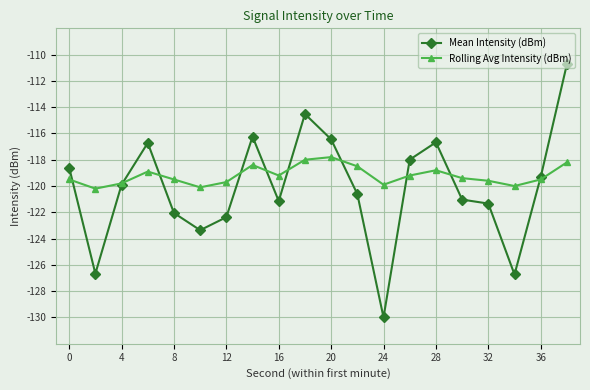

True or false: Rolling Avg Intensity (dBm) has more than 2 interior local peaks.

True